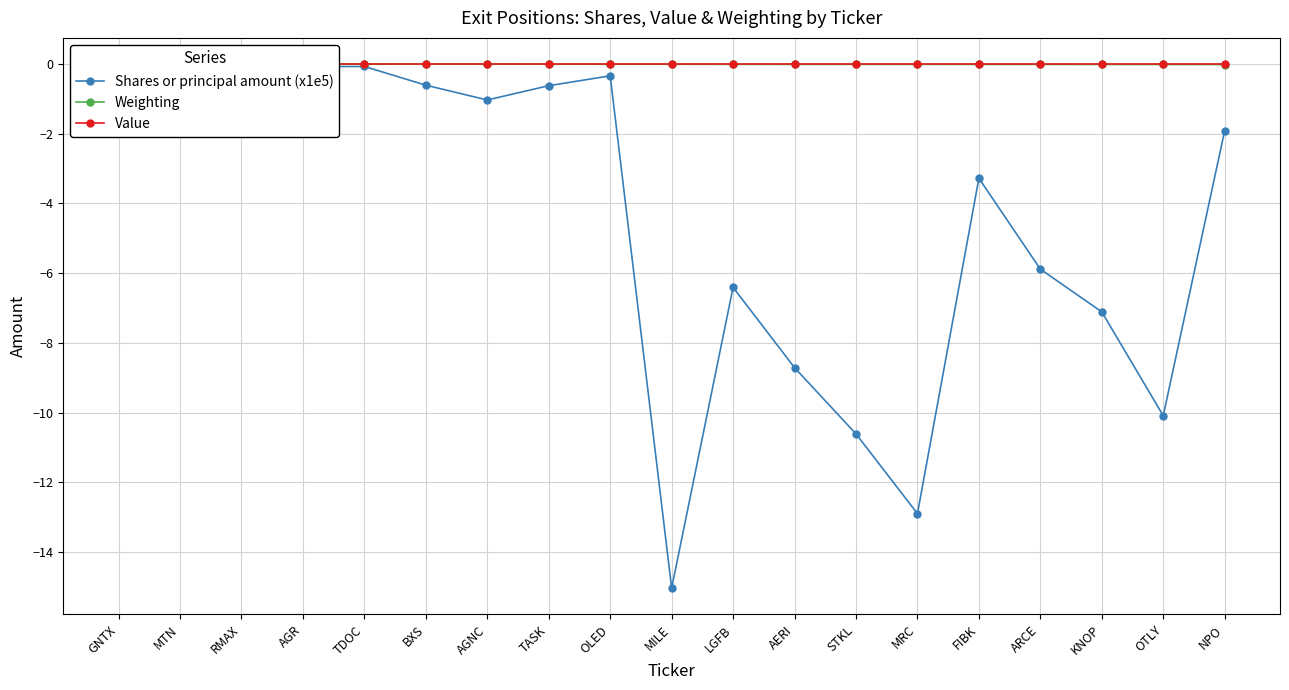

Which series has the largest total across all categories?

Value